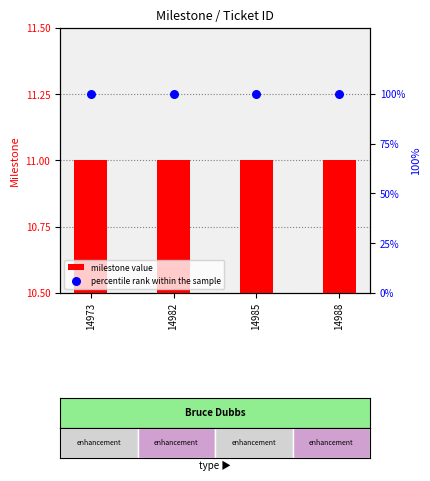

Which series reaches the maximum Y coordinate?

percentile rank within the sample